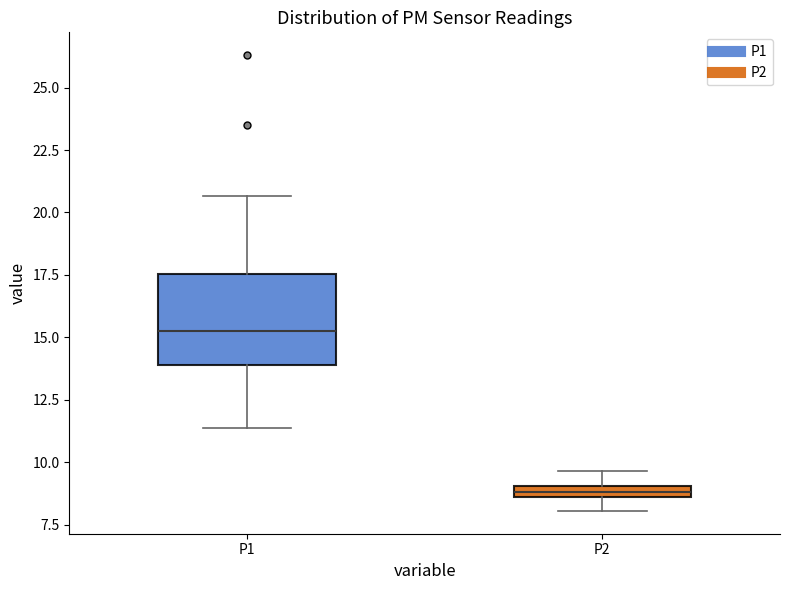

Which box is the tallest, from its lower edge to its upper edge?

P1